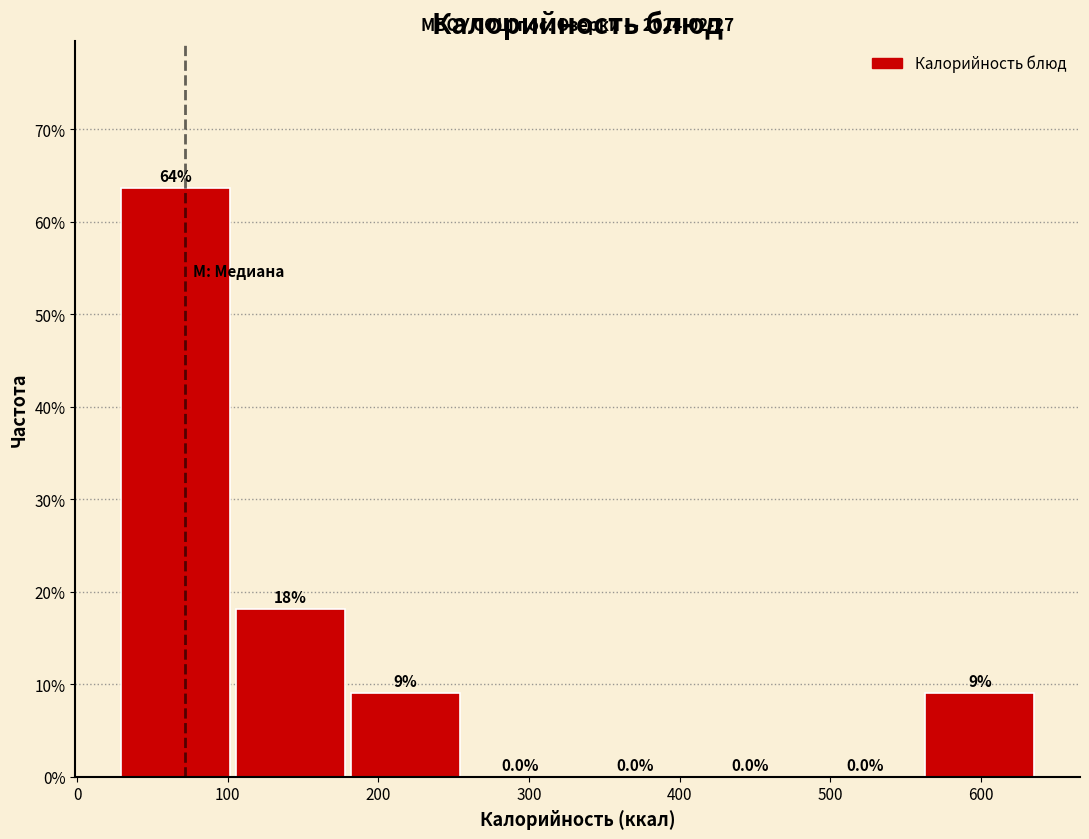

Over which range of the x-axis is the bar tallest?

30 to 100